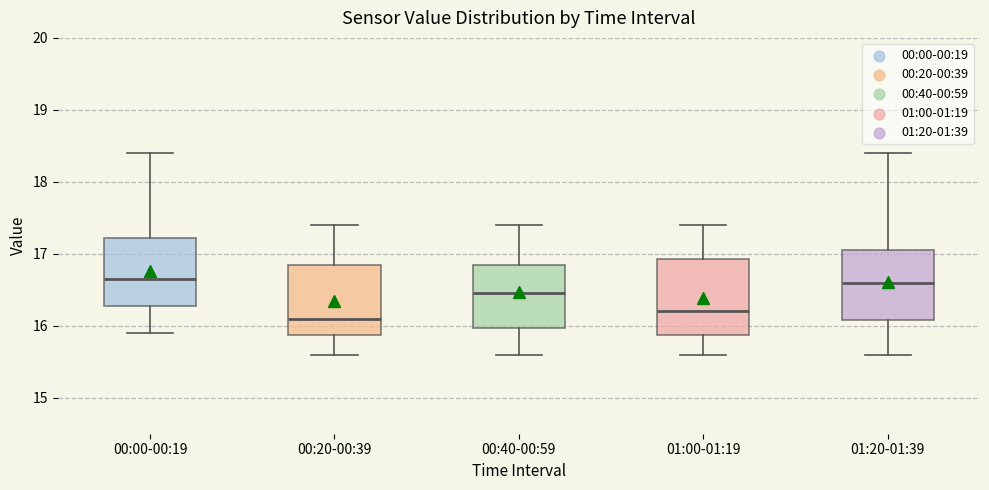

Reading left to right, read every box against the y-axis: the position of its median line, the range the box covers, and the ends of its whiskers. The values are not printed on the chart, so give them approximately, as read against the axis.

00:00-00:19: median 16.7, box 16.3 to 17.2, whiskers 15.9 to 18.4
00:20-00:39: median 16.1, box 15.9 to 16.9, whiskers 15.6 to 17.4
00:40-00:59: median 16.5, box 16.0 to 16.9, whiskers 15.6 to 17.4
01:00-01:19: median 16.2, box 15.9 to 16.9, whiskers 15.6 to 17.4
01:20-01:39: median 16.6, box 16.1 to 17.1, whiskers 15.6 to 18.4